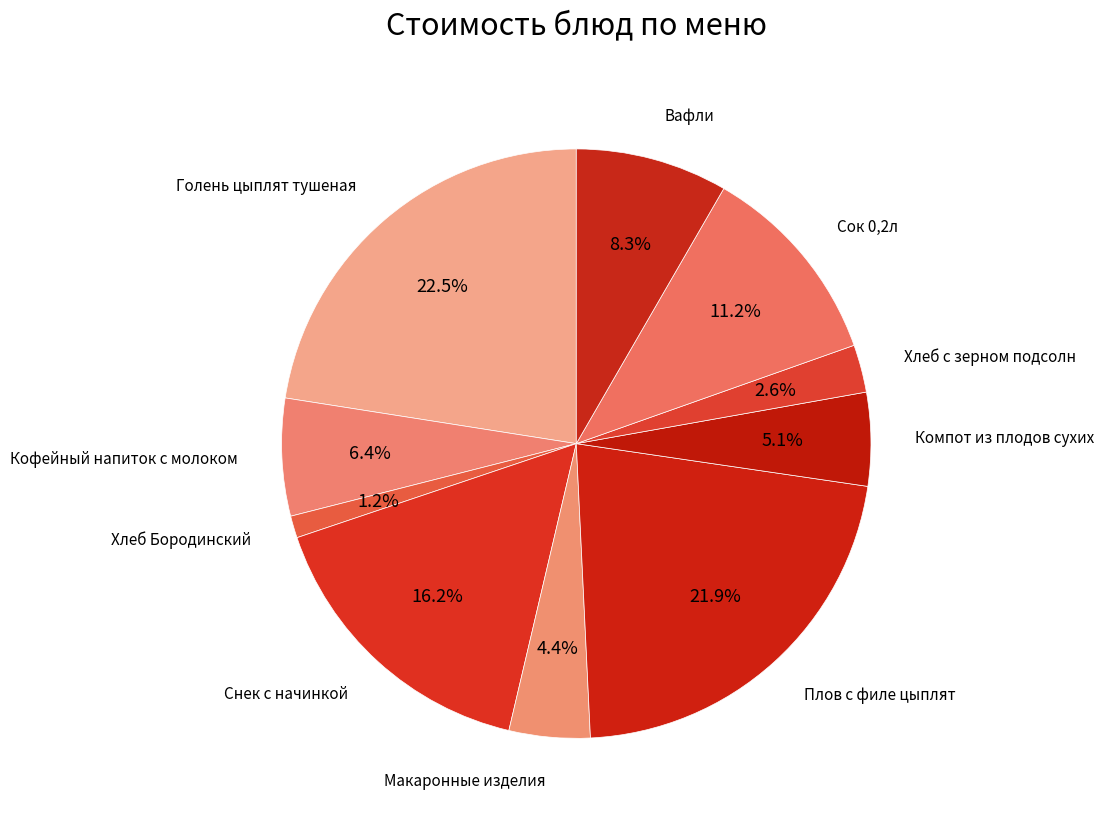

Is there any slice that represents more than half of the pie?

No